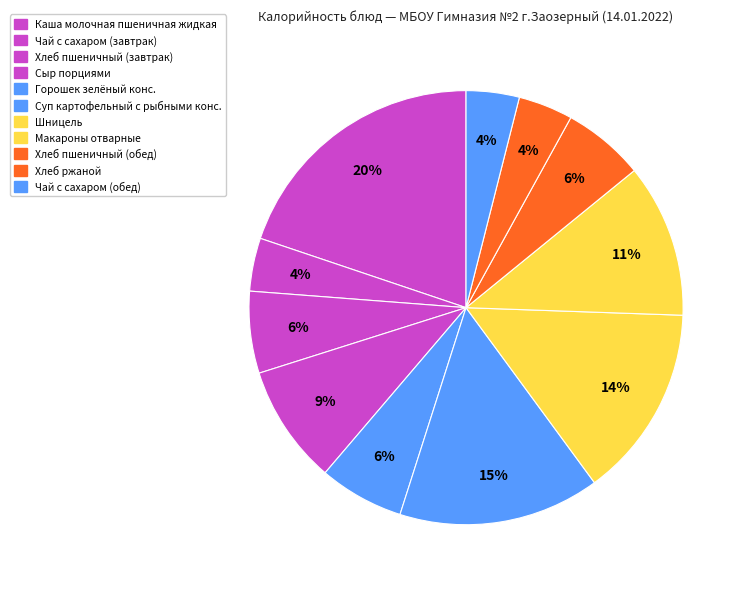

How many slices are in this pie chart?

11